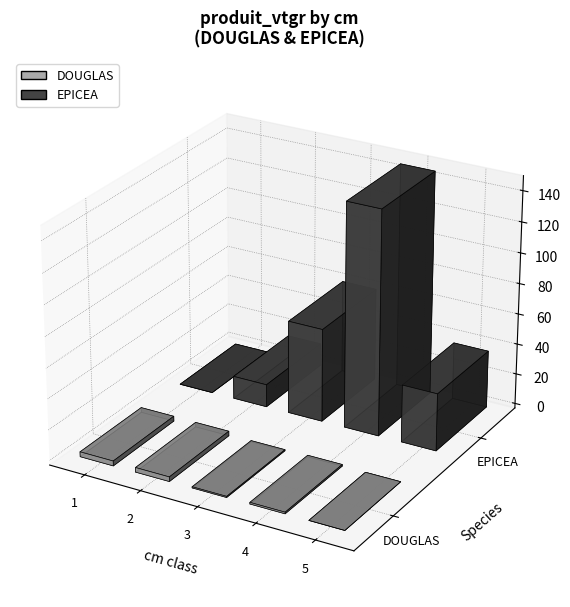

Is it true that produit_nbre equals 114.3 at 1?

False